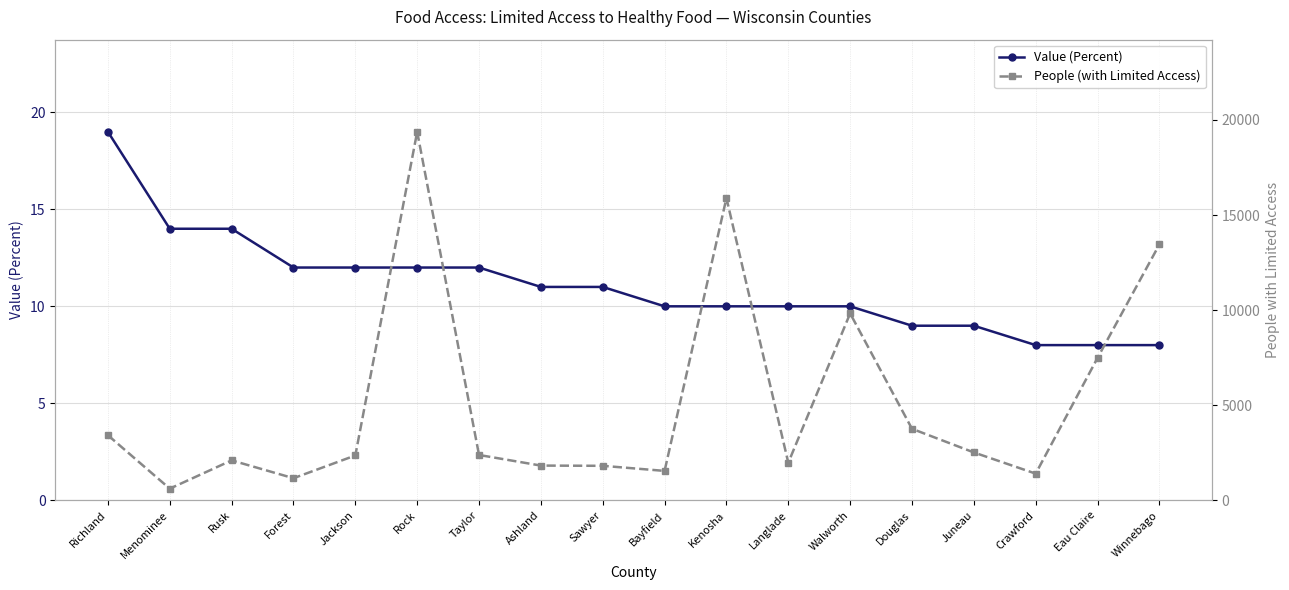

Rank the series at Rock from lowest to highest value.

Value (Percent), People (with Limited Access)